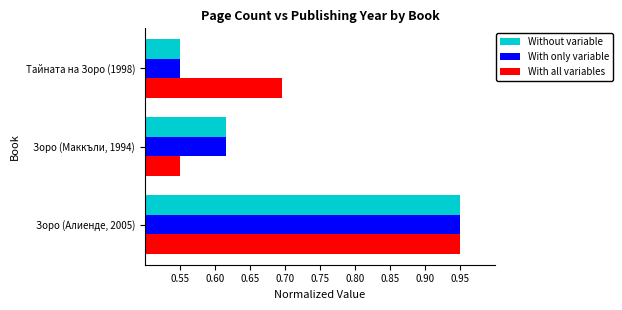

Which label corresponds to the largest value in the chart?

Зоро (Алиенде, 2005)